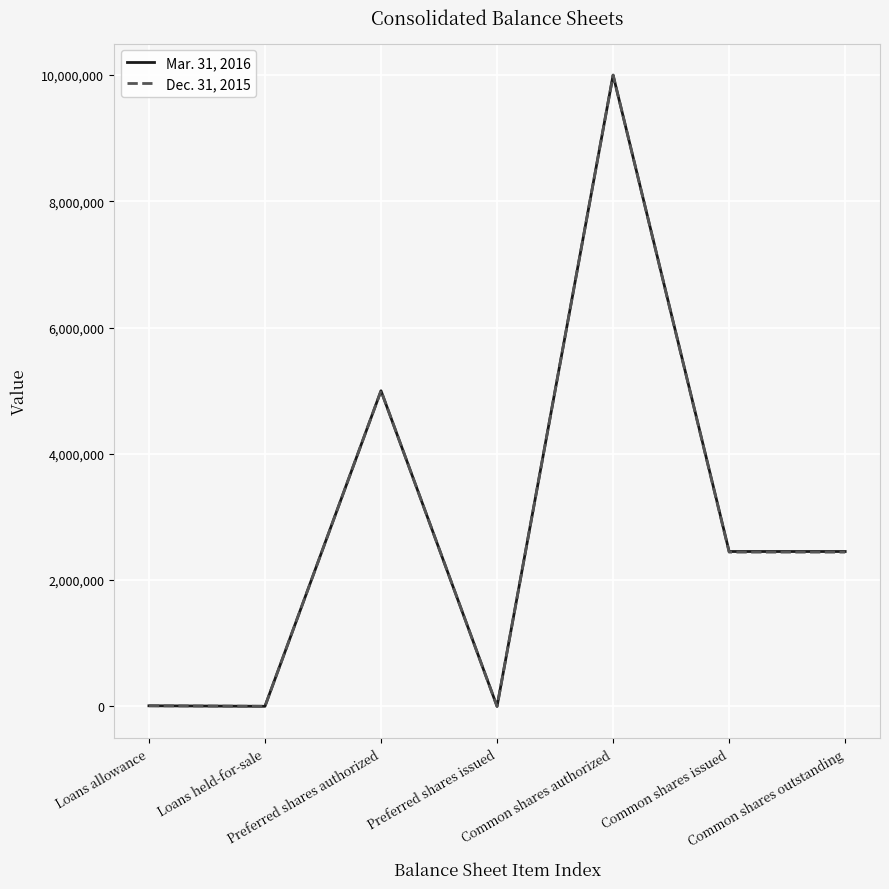

What are all the series names shown in the legend?

Mar. 31, 2016, Dec. 31, 2015